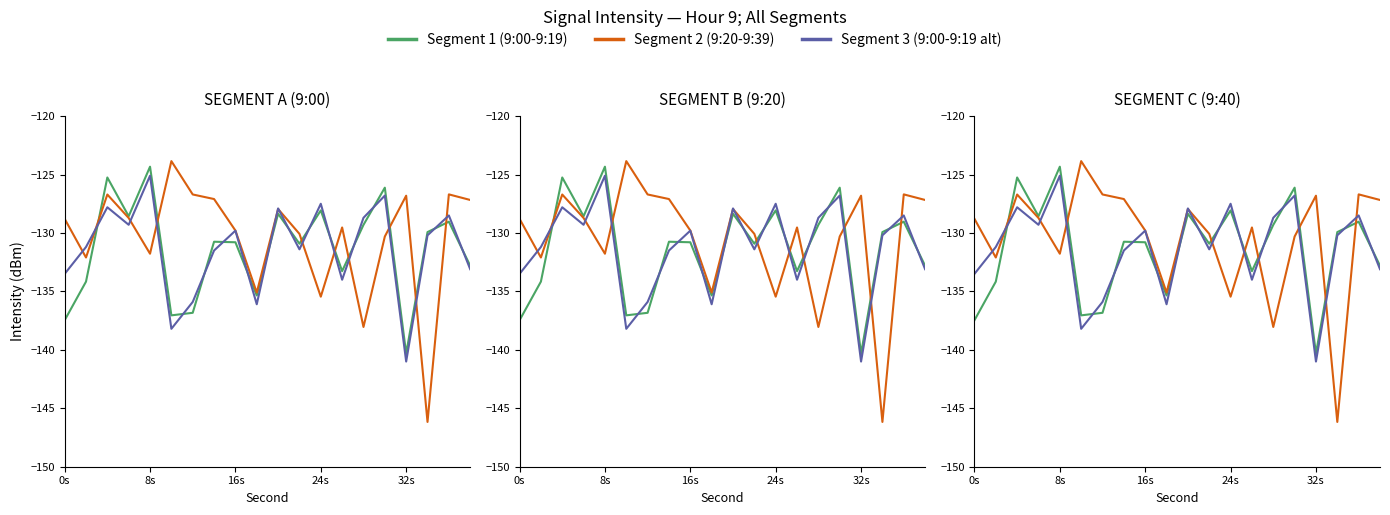

What is the spread (max minus min) of values at 0s?

8.7